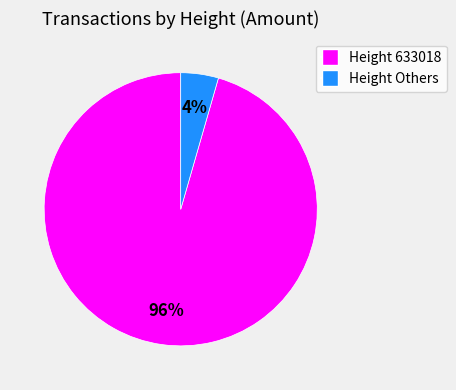

Rank the categories by value from highest to lowest.

Height 633018, Height Others